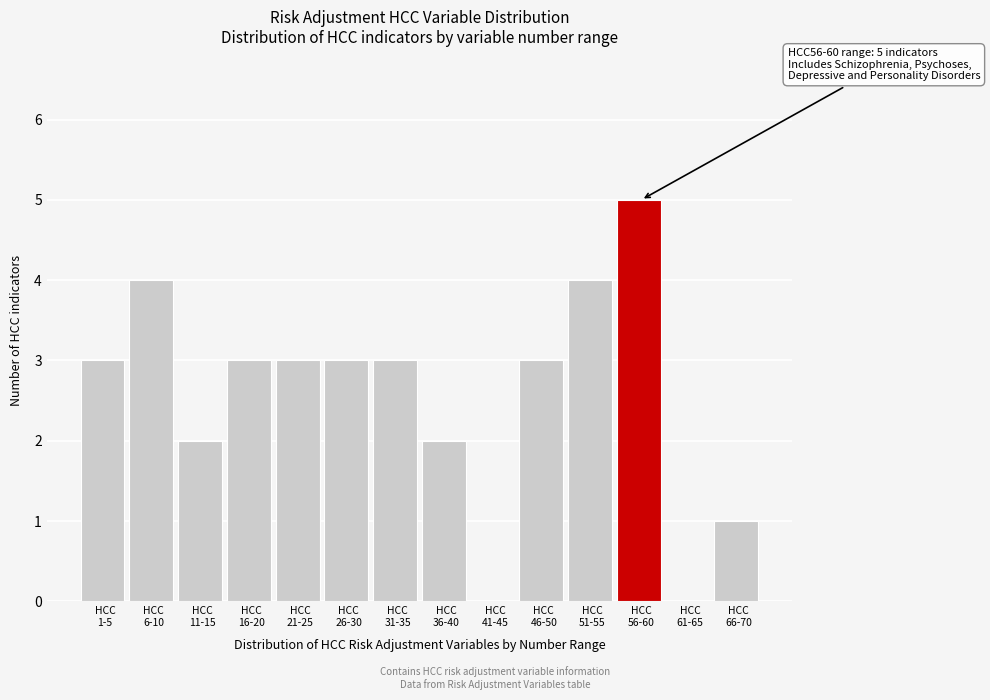

What is the maximum value shown in the chart?

5